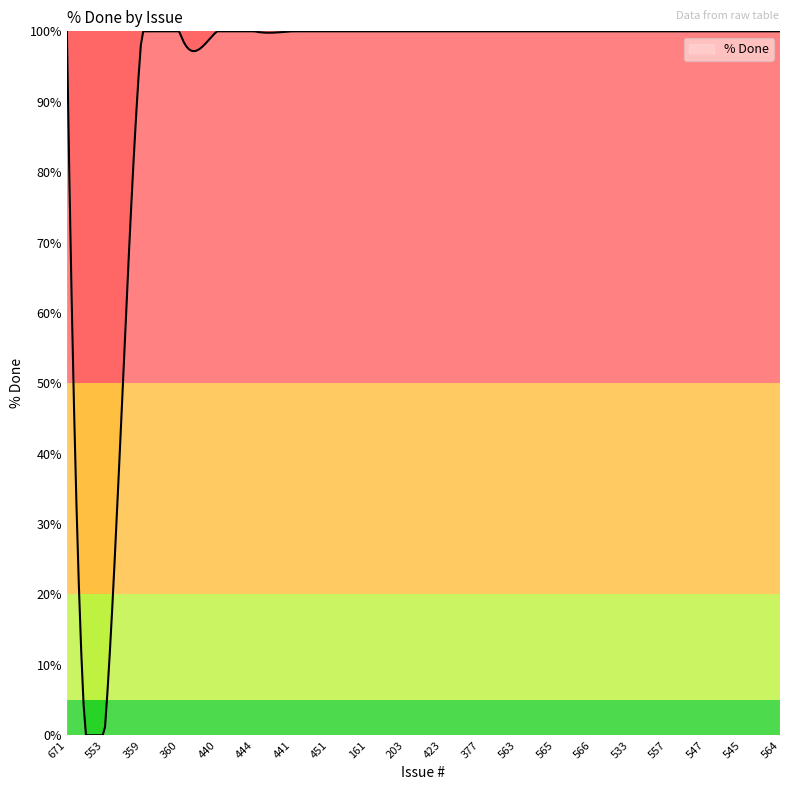

How many lines are shown in the chart?

1